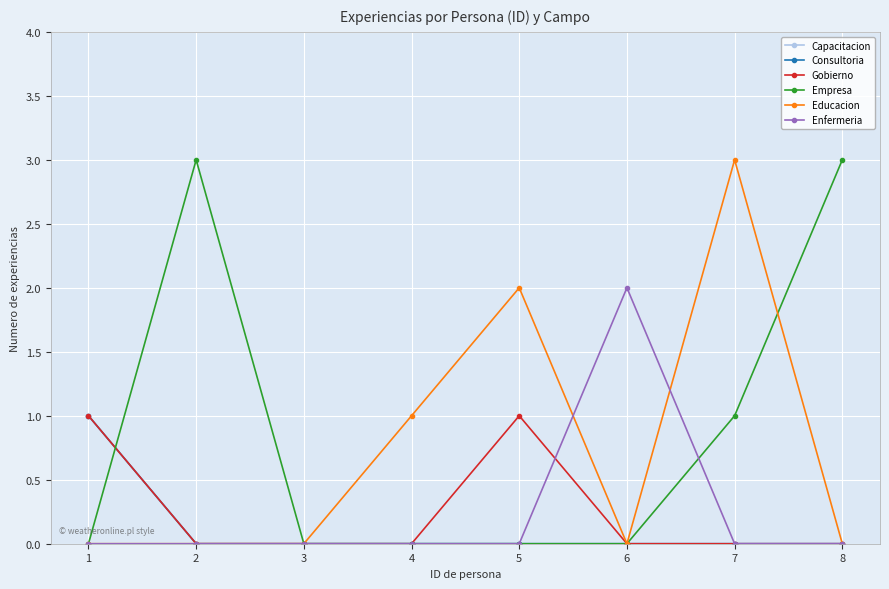

Is this an area chart (filled region under the line)?

No